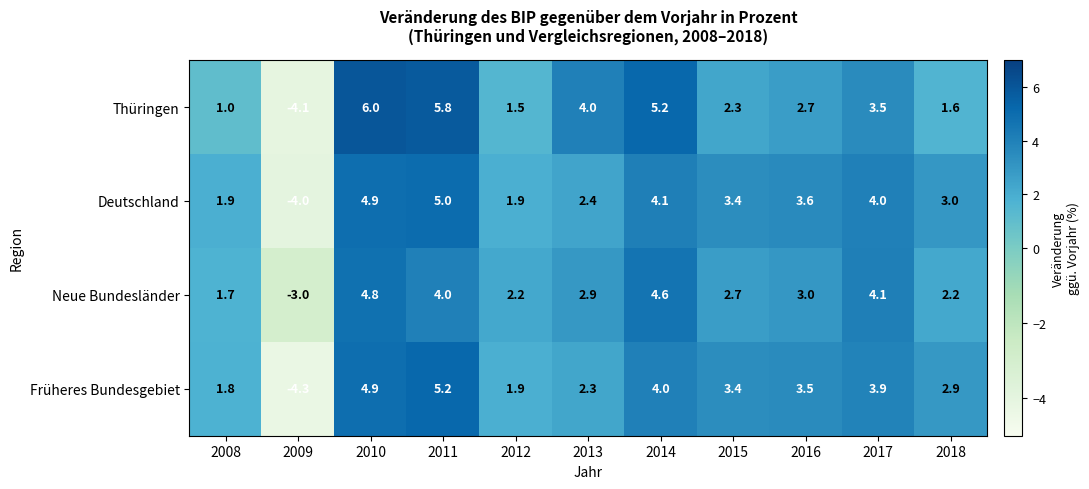

The value of Neue Bundesländer at 2011 is 4.0. True or false?

True